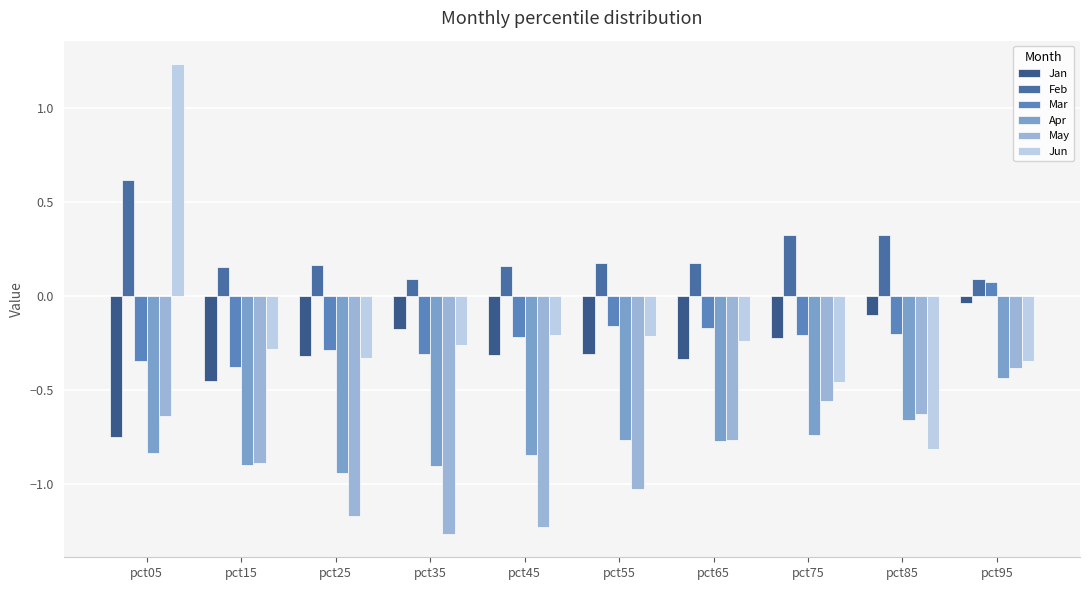

Rank the series at pct35 from lowest to highest value.

May, Apr, Mar, Jun, Jan, Feb